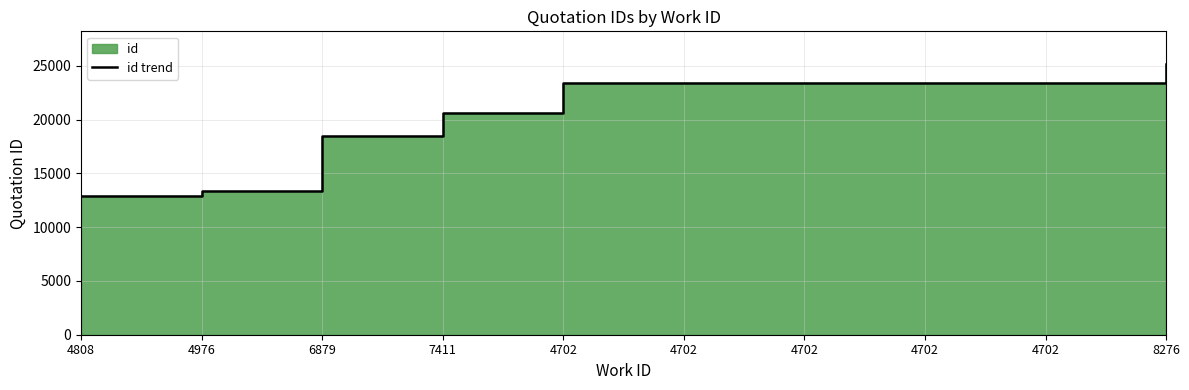

Where does the data first go above 23381?

4702